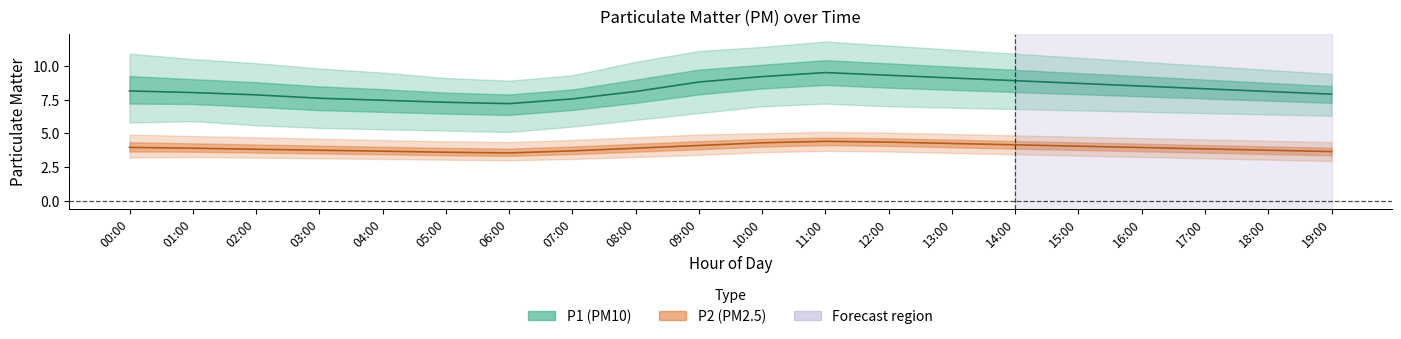

At which category is the sum across all series the highest?

11:00